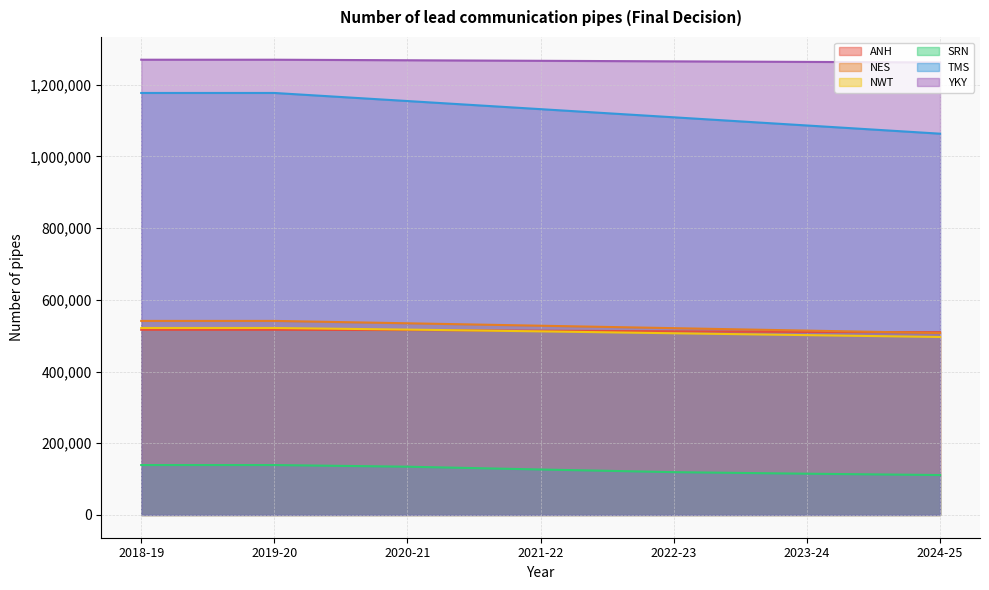

Is it true that NES equals 541101 at 2019-20?

True